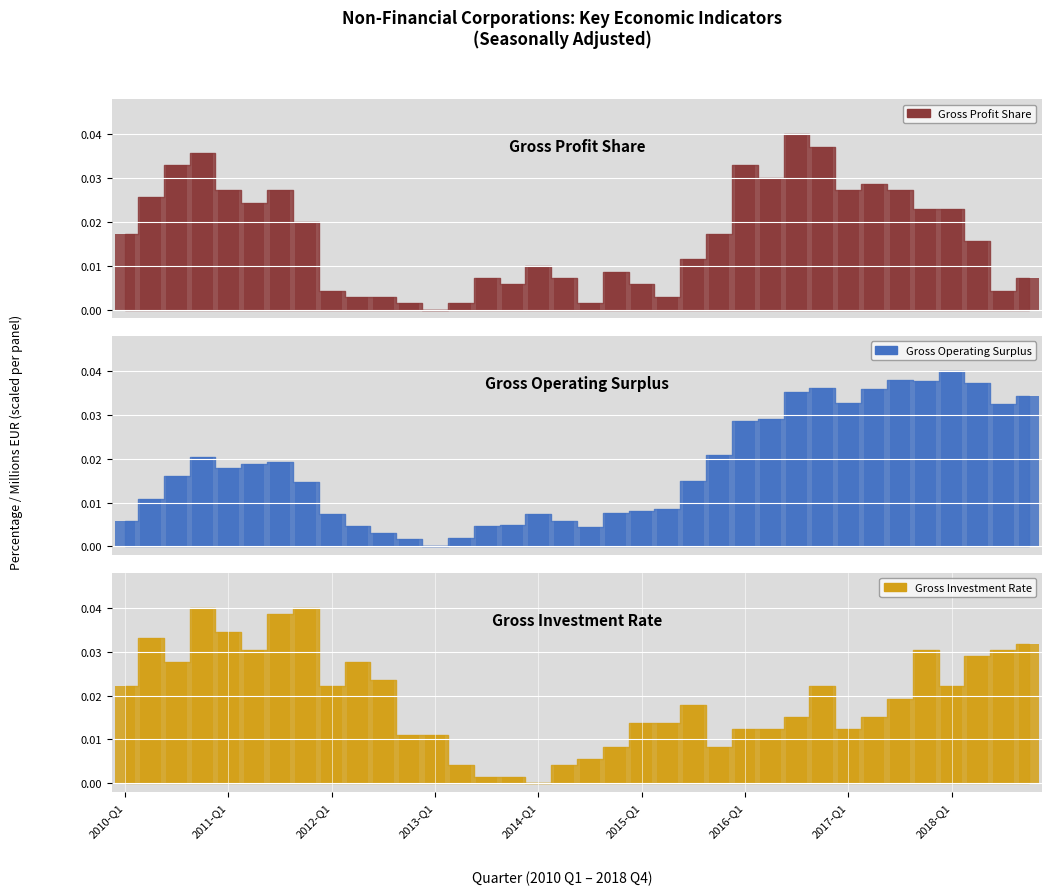

Which series has the largest total across all categories?

Gross Investment Rate_bar